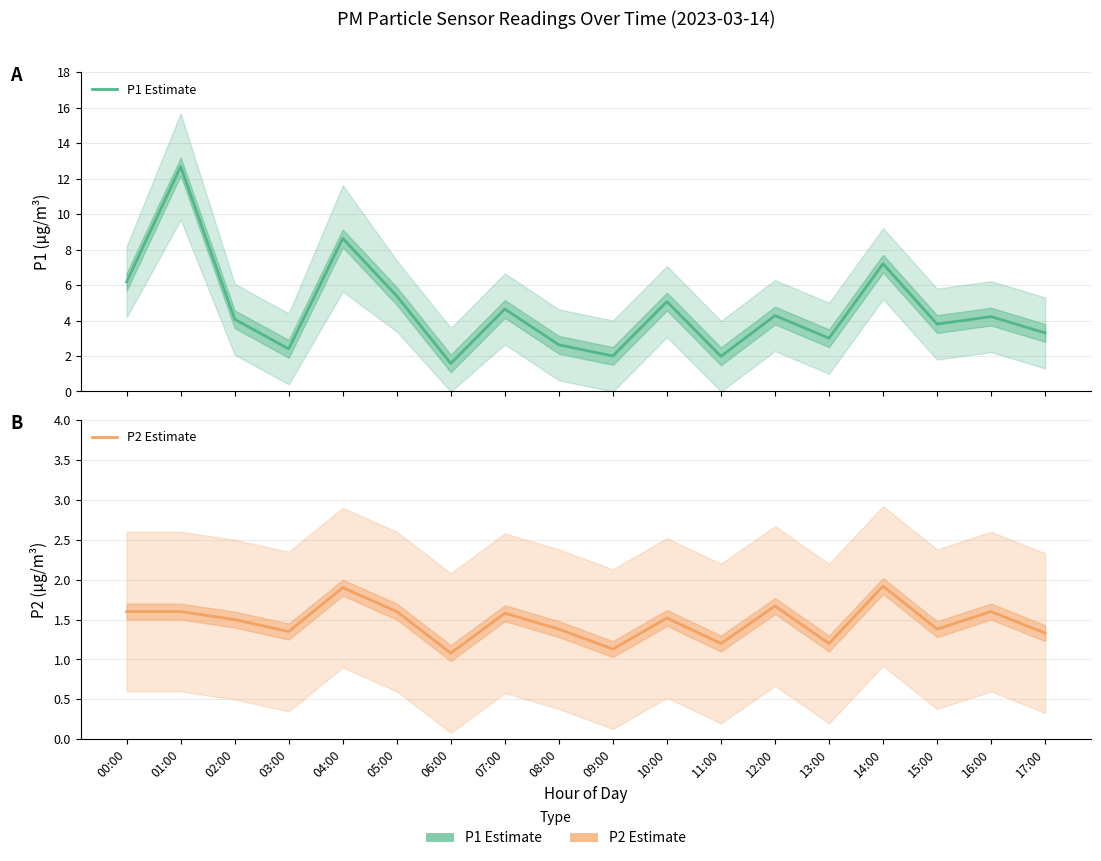

True or false: P1 Estimate and P2 Estimate cross at least once.

False